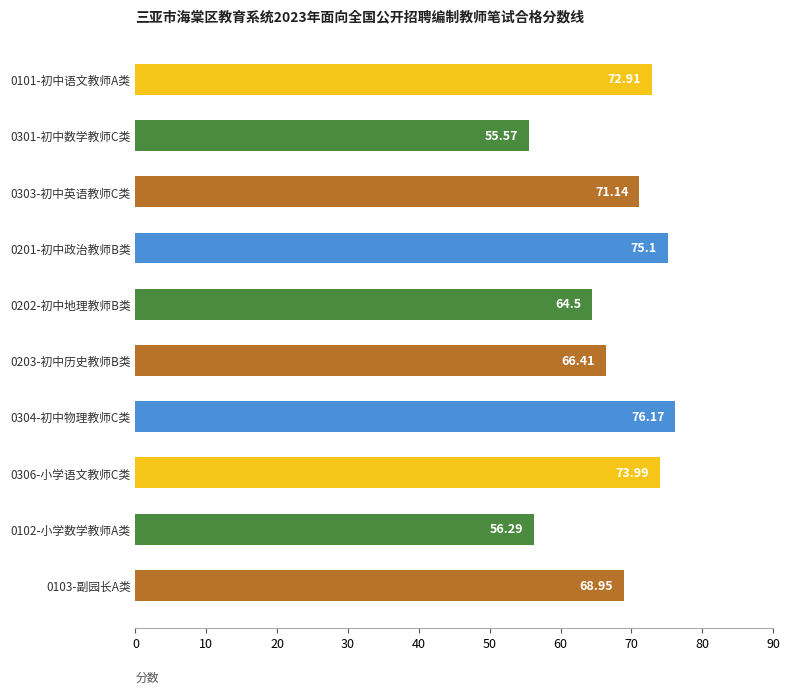

Are the bars grouped side by side (vs. stacked)?

No